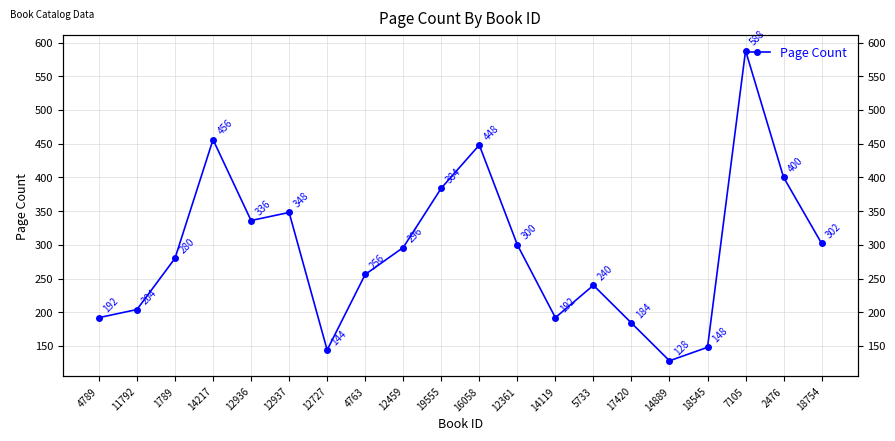

How many interior local valleys (lower than both neighbors) does the data have?

4